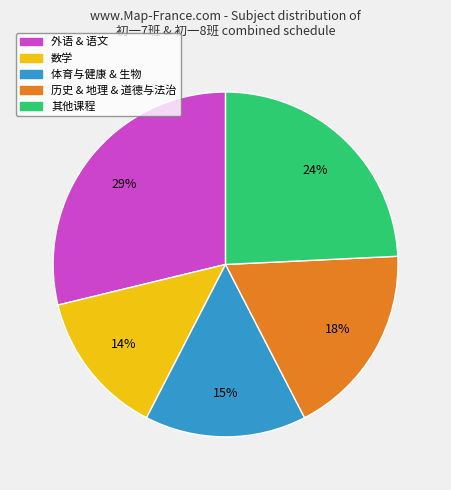

To the nearest percent, what is the difference between the largest and smallest slice percentages?

15%